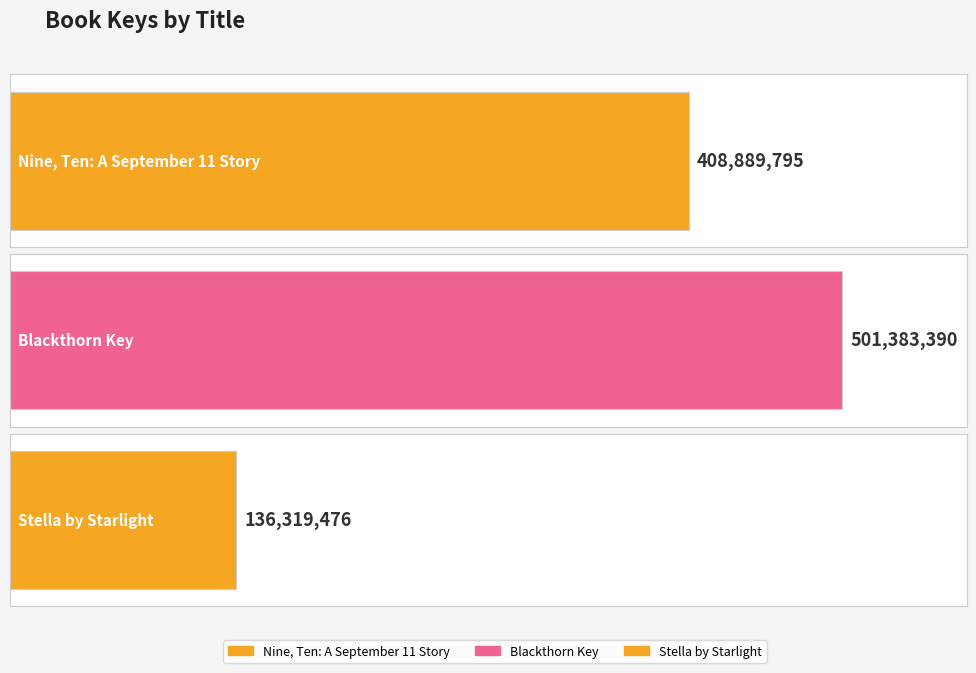

True or false: the data shows 136319476 at Stella by Starlight.

True